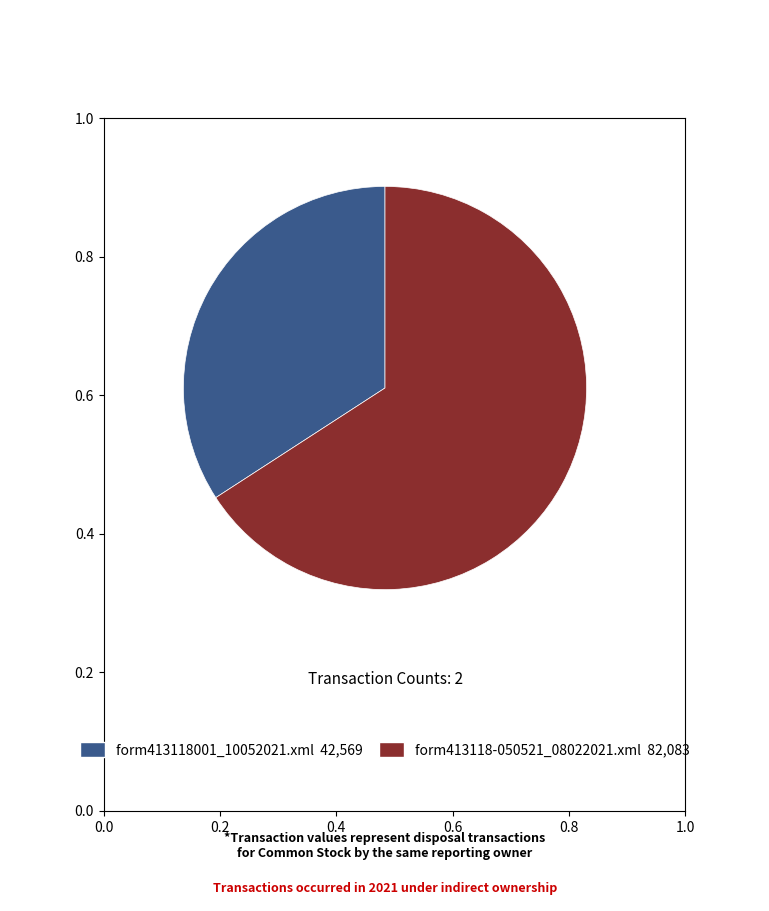

Is there any slice that represents more than half of the pie?

Yes